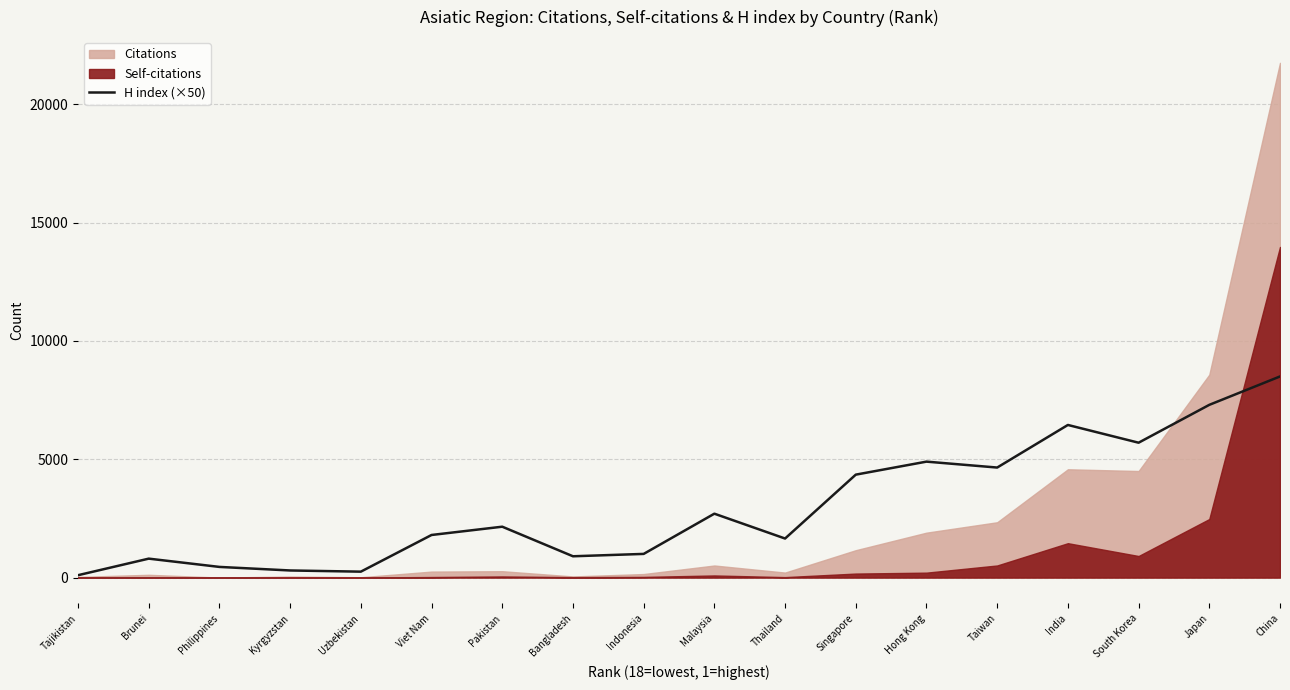

The chart shows a value of 49 at Tajikistan. True or false?

False